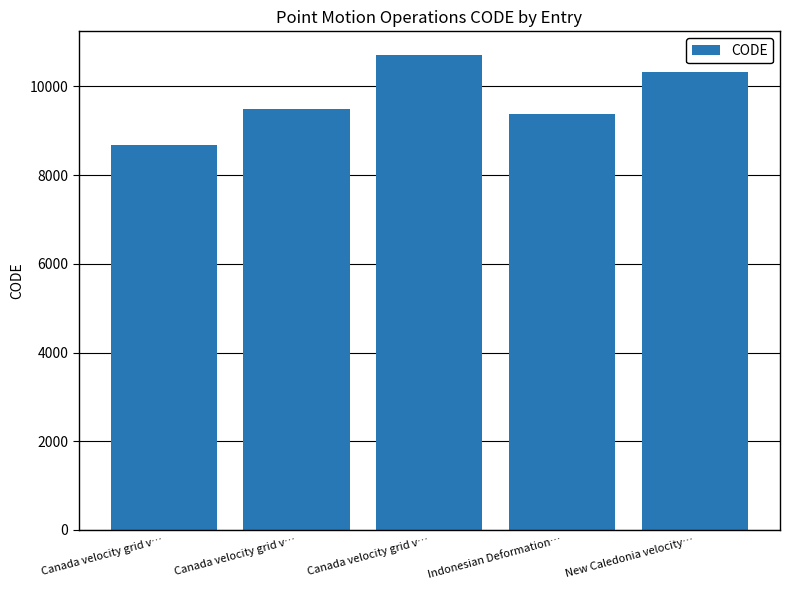

Reading left to right, extract all data points from this chart.

Canada velocity grid v…=8676	Canada velocity grid v…=9483	Canada velocity grid v…=10707	Indonesian Deformation…=9375	New Caledonia velocity…=10323